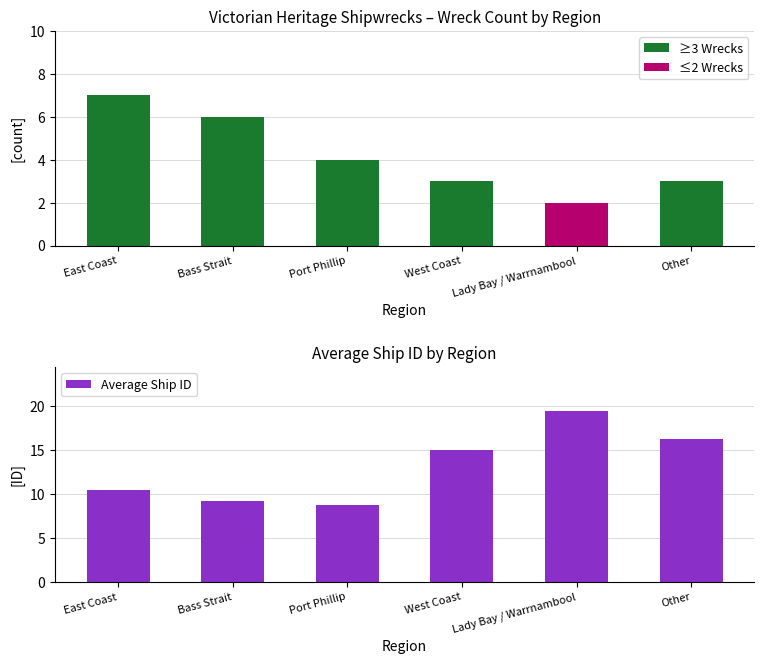

Which category has the lowest value across all series?

Port Phillip